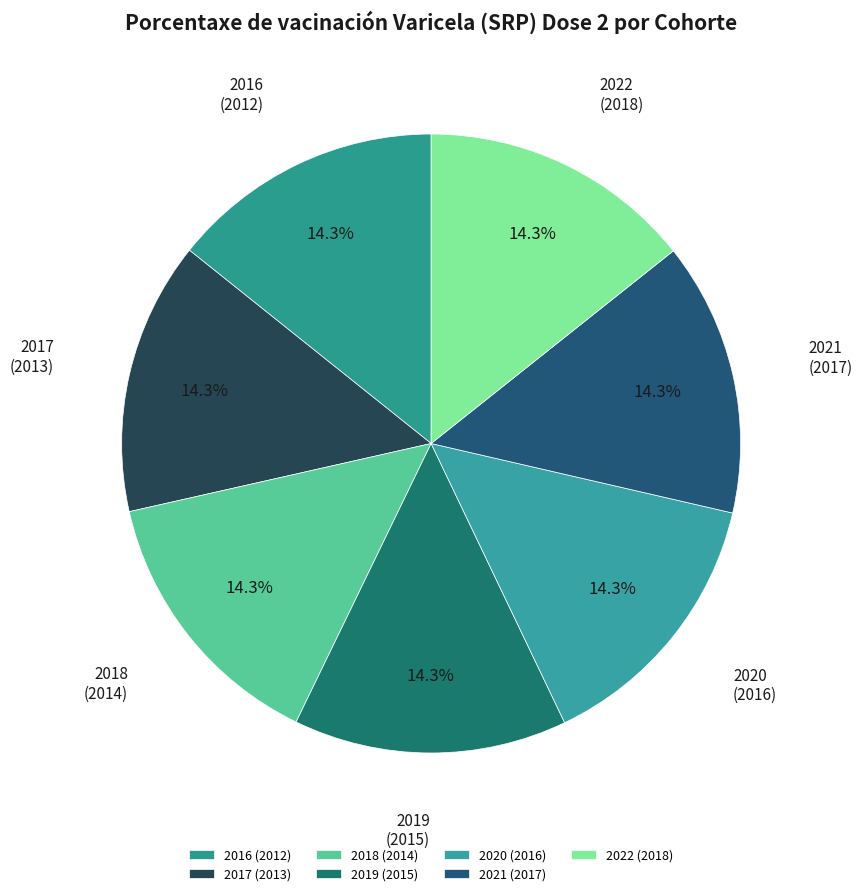

Count the number of slices in the pie.

7